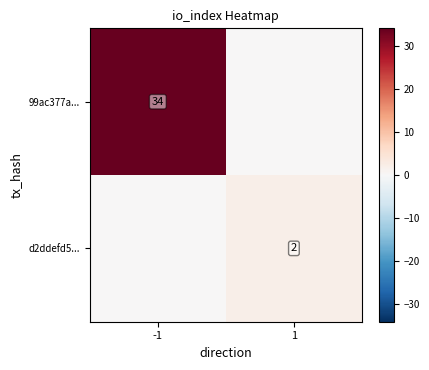

True or false: d2ddefd5... has a value of 2 at 1.

True